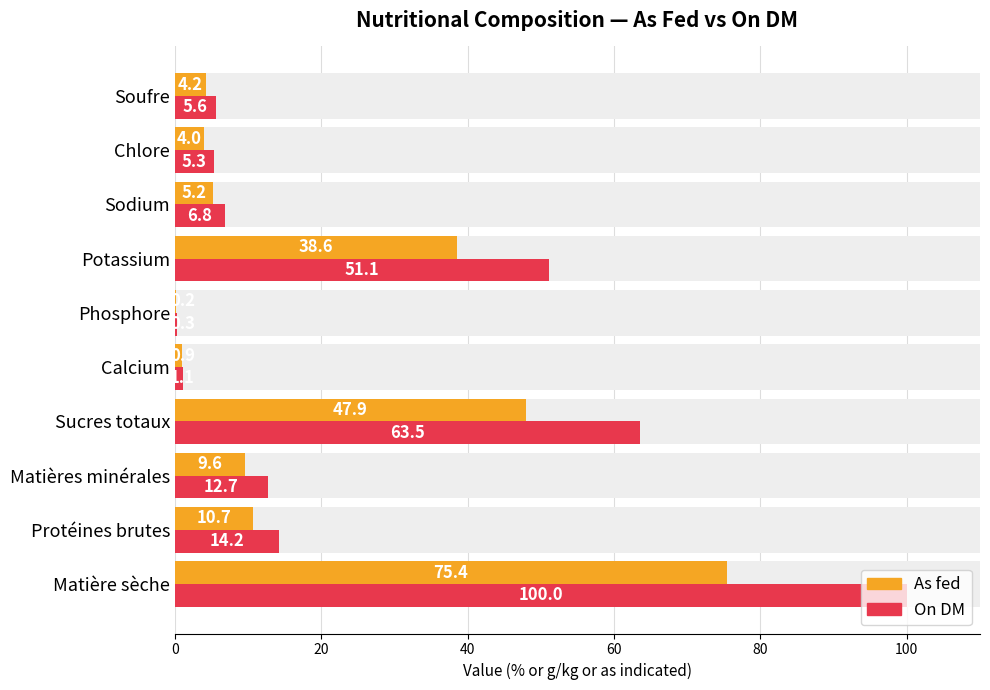

How many bars are there in each group?

2